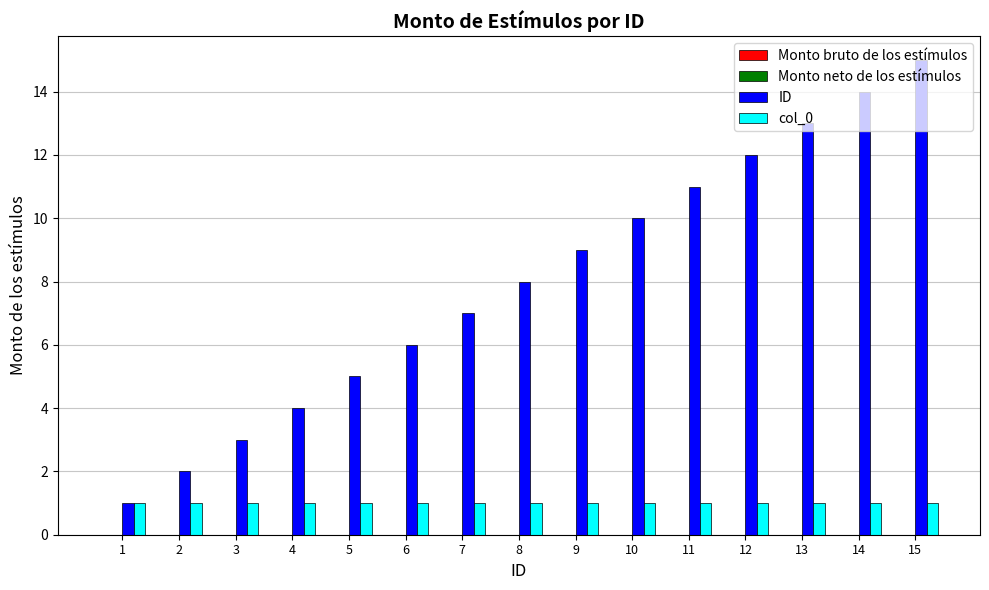

What is the value of the col_0 bar at the 6th from the left?

1